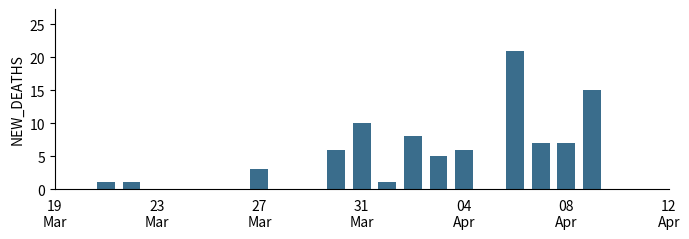

What is the maximum value shown in the chart?

21